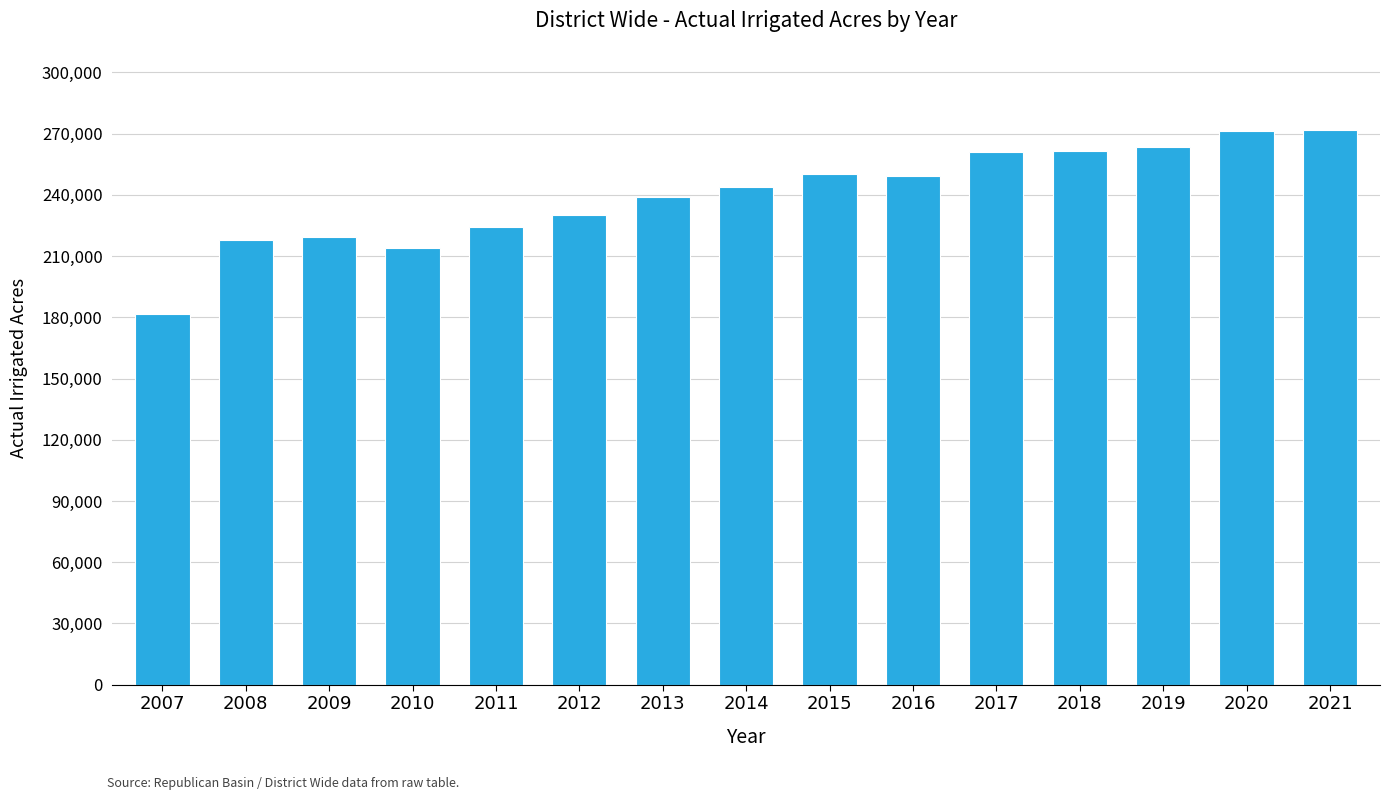

What is the sum of all values?

3597989.6